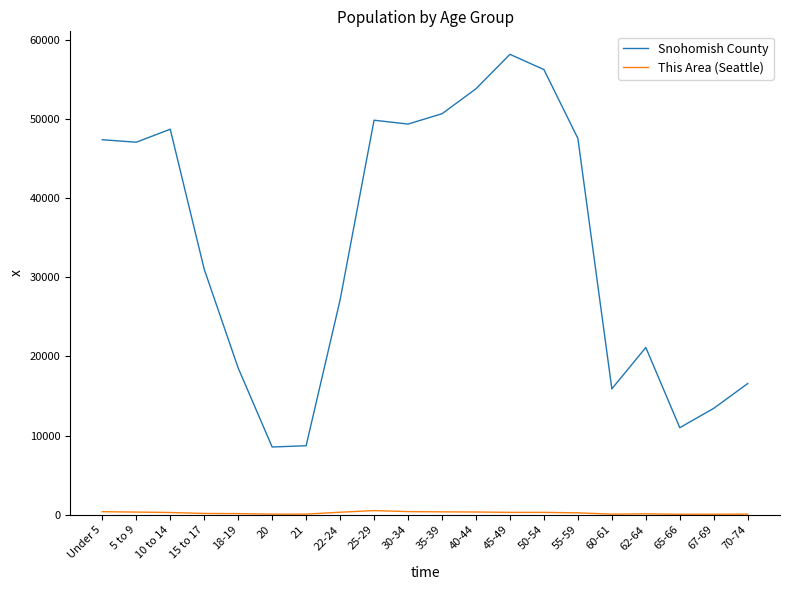

At which category is the sum across all series the highest?

45-49